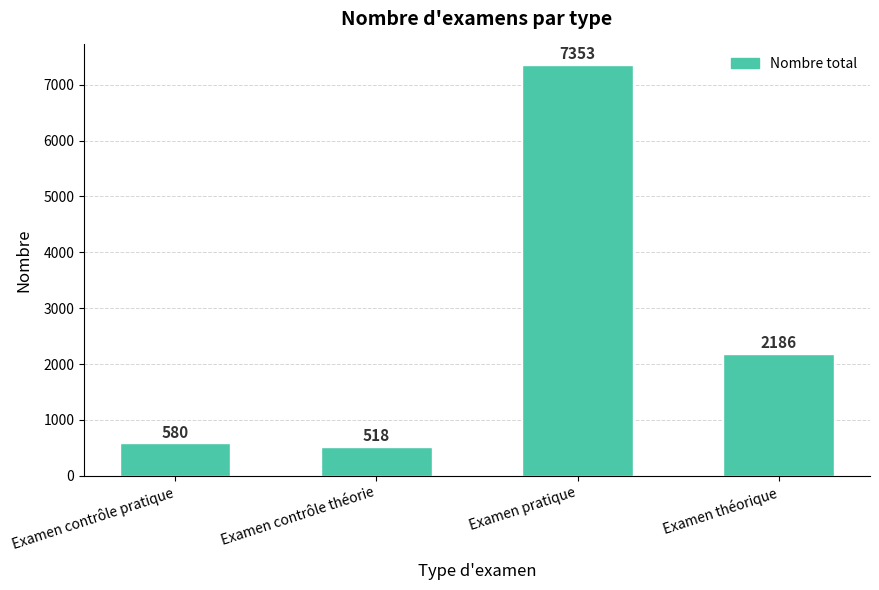

Reading left to right, transcribe all the data shown in this chart.

Examen contrôle pratique=580	Examen contrôle théorie=518	Examen pratique=7353	Examen théorique=2186